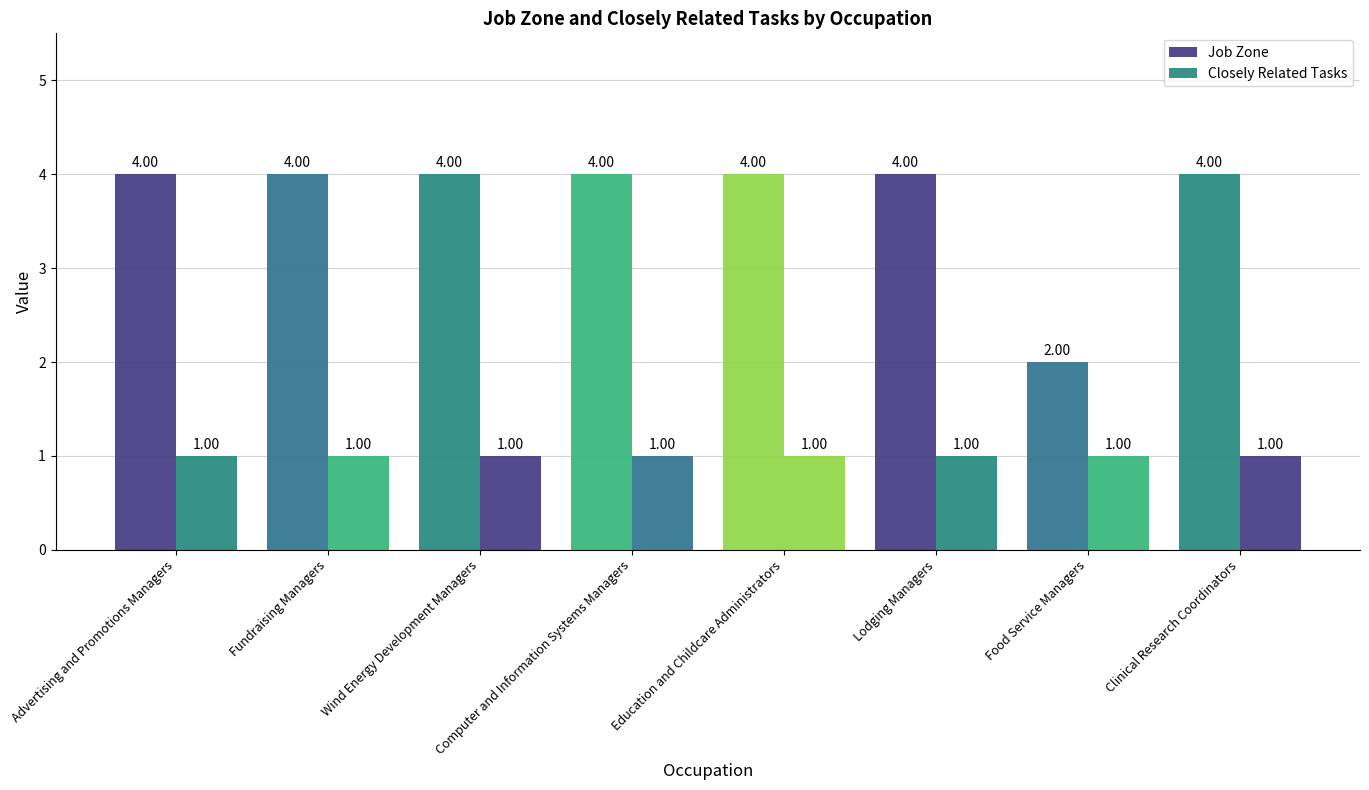

What is the sum of all Closely Related Tasks values?

8